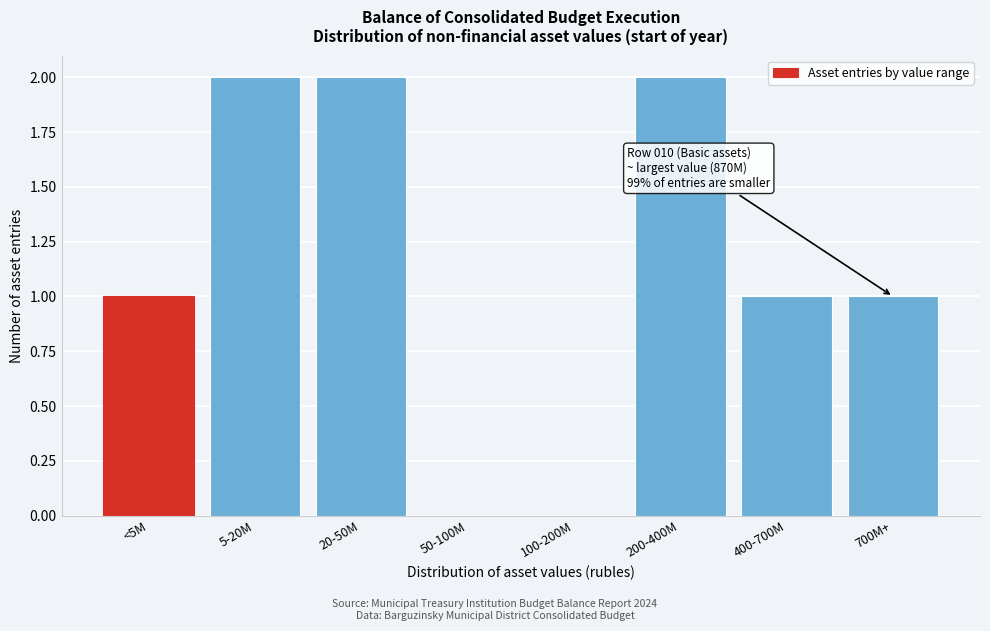

Reading left to right, extract all data points from this chart.

<5M=1	5-20M=2	20-50M=2	50-100M=0	100-200M=0	200-400M=2	400-700M=1	700M+=1